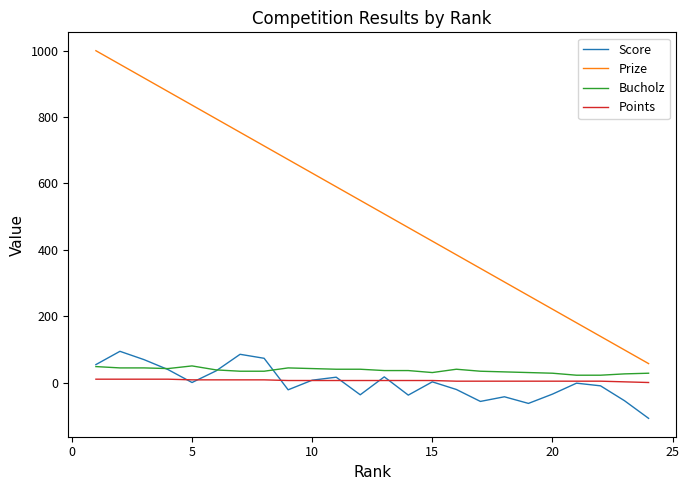

Which series has the largest total across all categories?

Prize